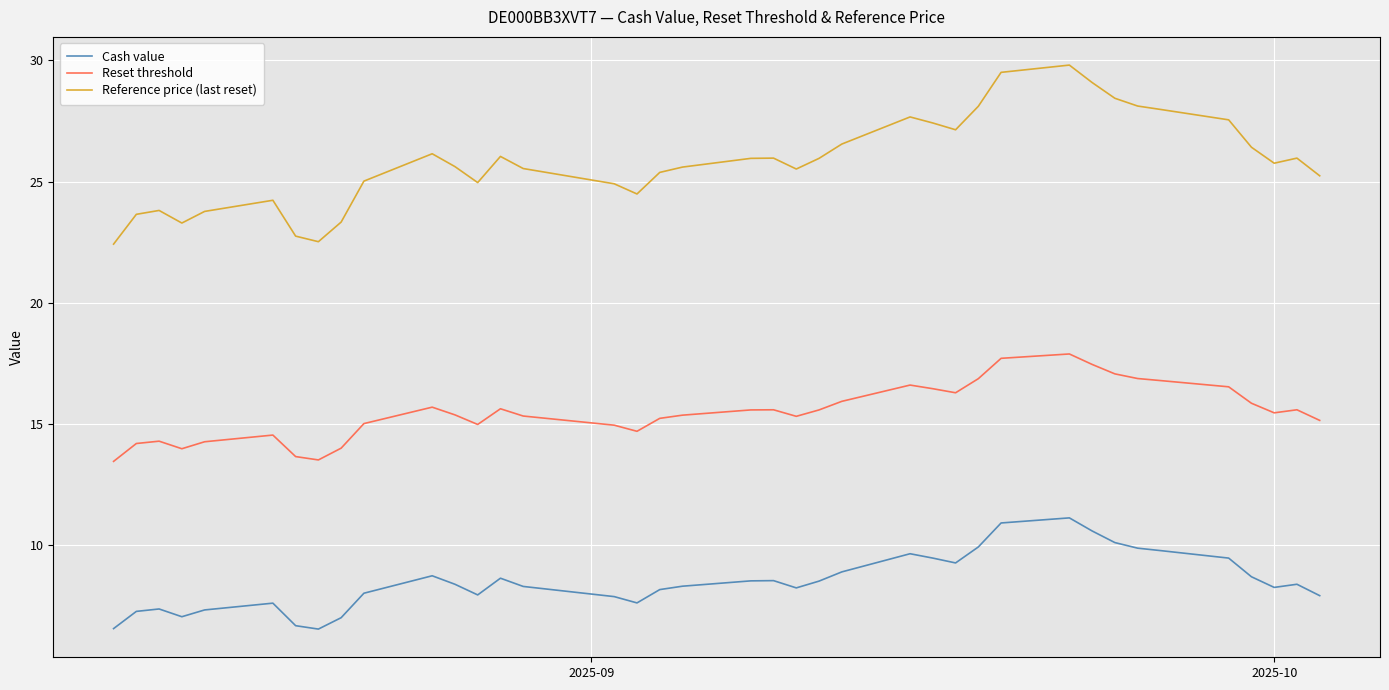

Rank the series by their maximum value, from lowest to highest.

Cash value, Reset threshold, Reference price (last reset)